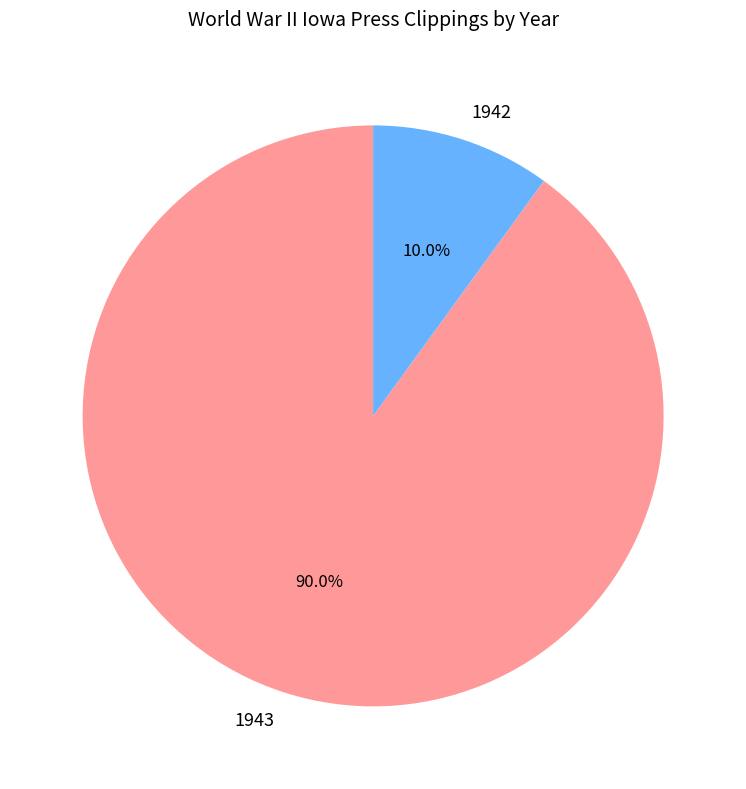

Which slice is the largest?

1943